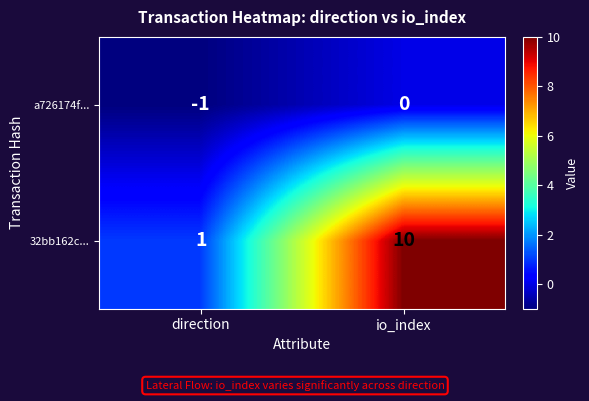

Rank the series by their average value, from highest to lowest.

32bb162c..., a726174f...